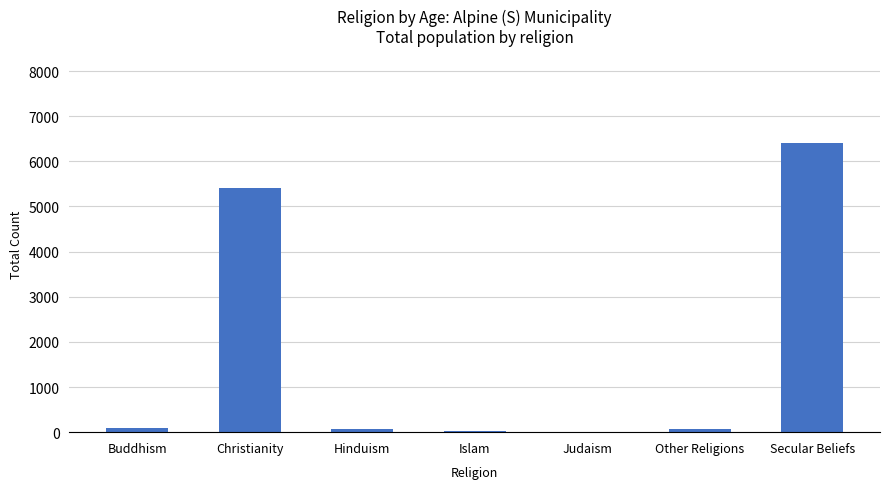

At which category does the chart reach its peak across all series?

Secular Beliefs